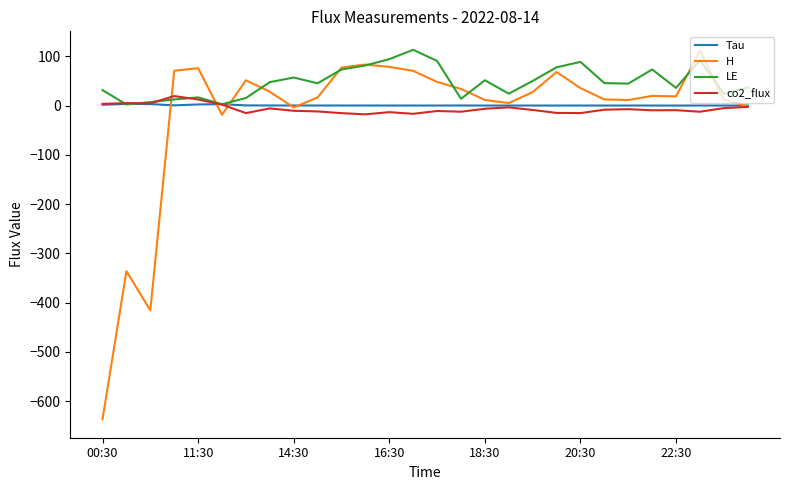

Count the number of categories in the chart.

28